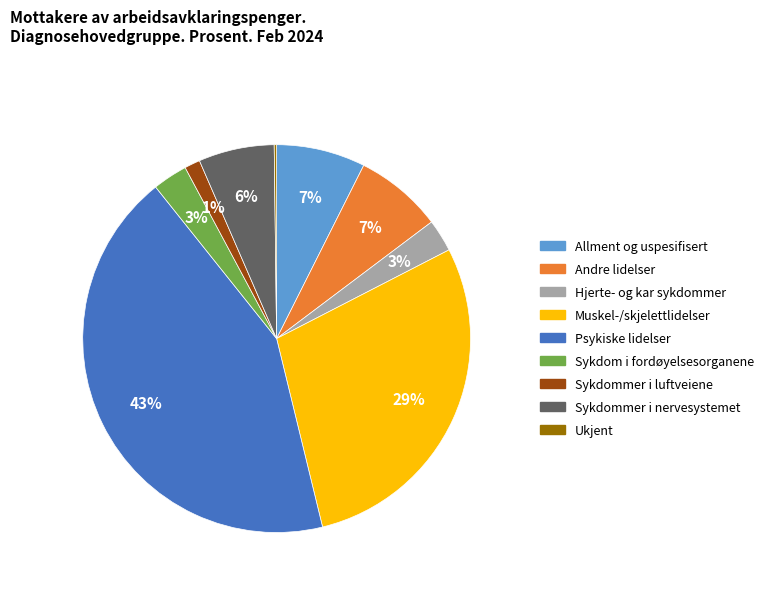

What is the ratio of the value at Hjerte- og kar sykdommer to the value at Allment og uspesifisert?

0.4